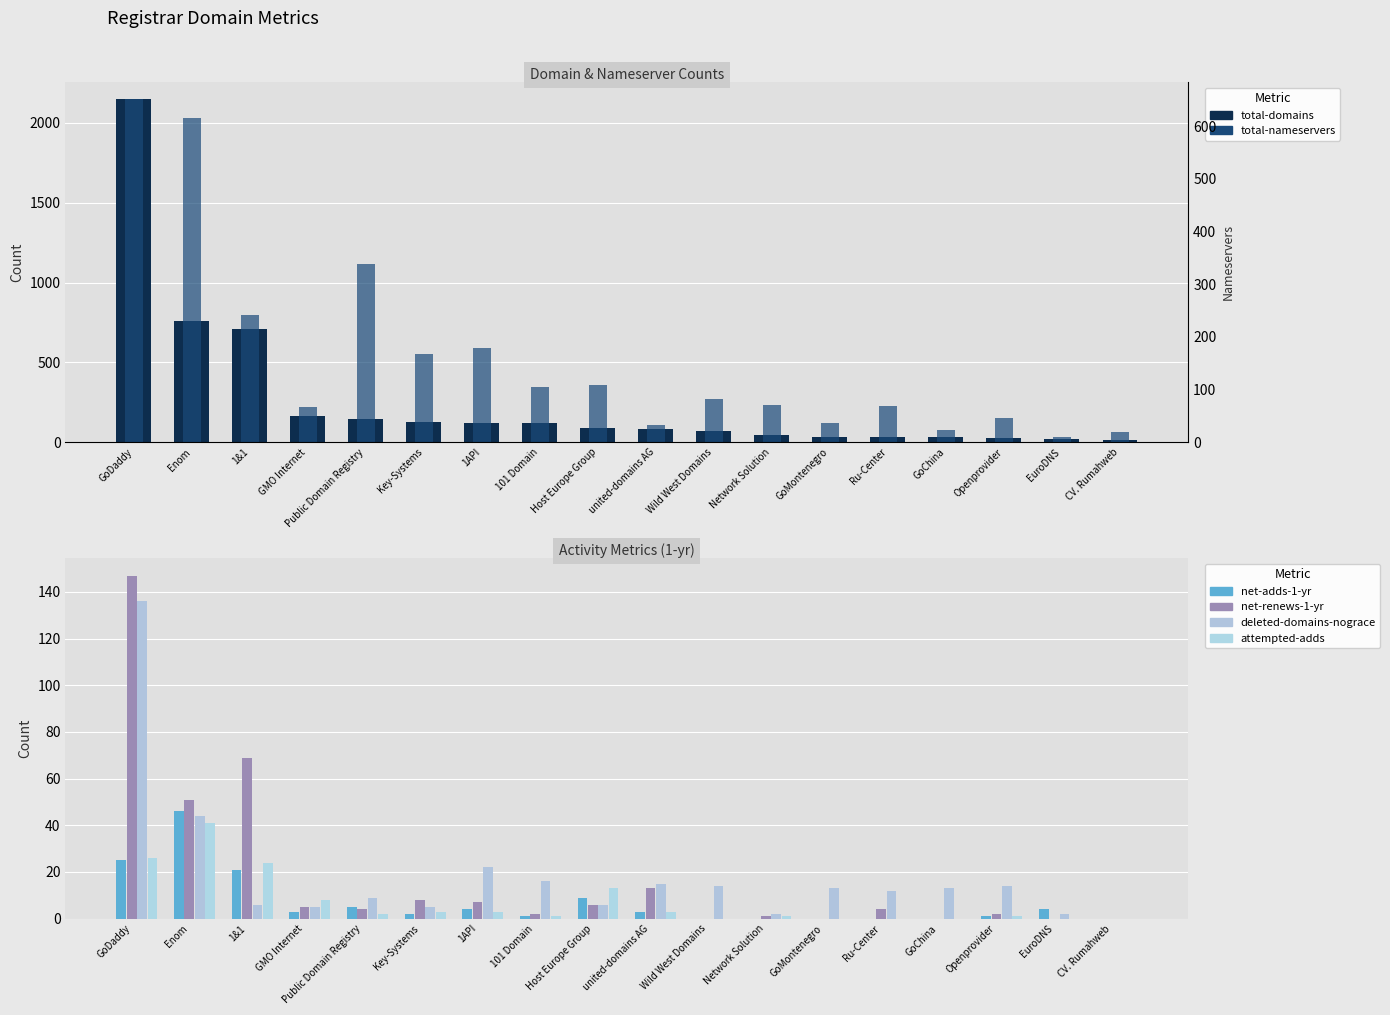

True or false: total-nameservers has a value of 244 at Key-Systems.

False